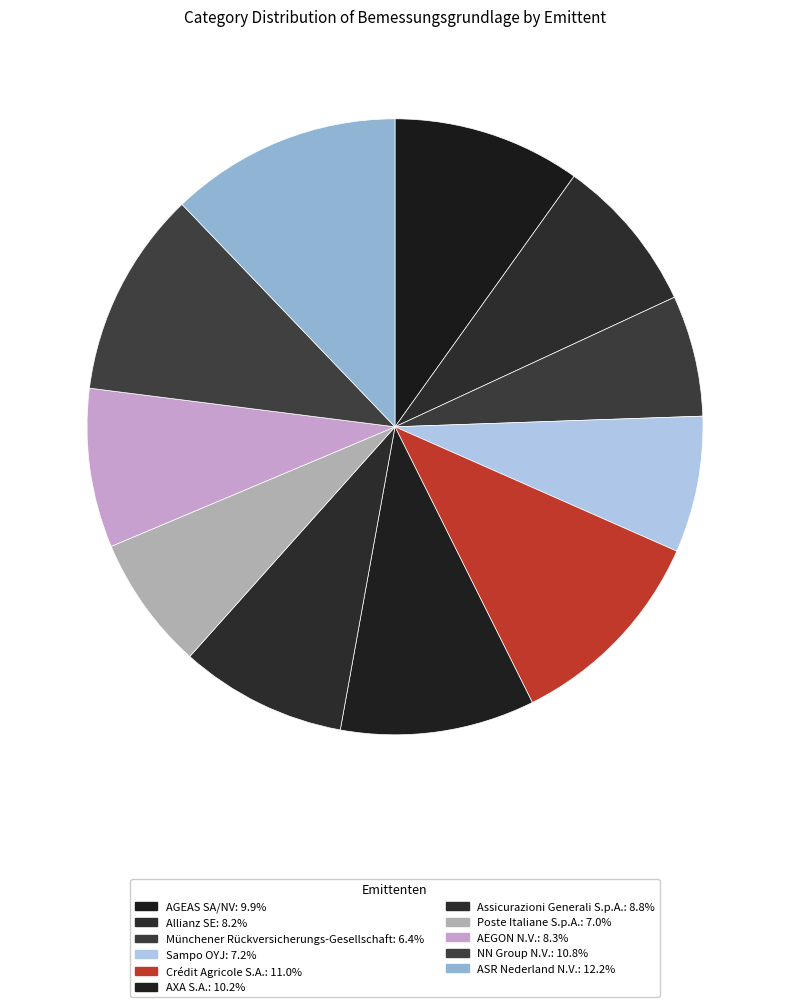

What percentage is the ASR Nederland N.V. slice, to the nearest percent?

12%